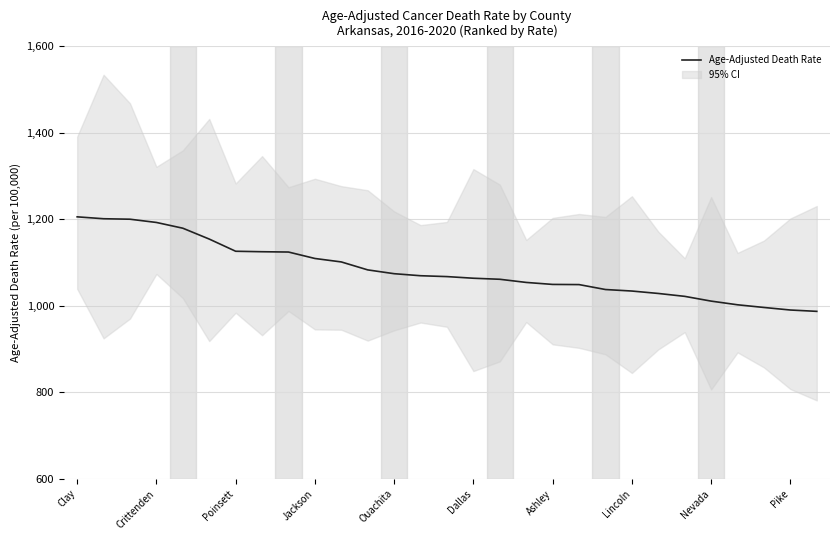

What is the average value?

1083.0